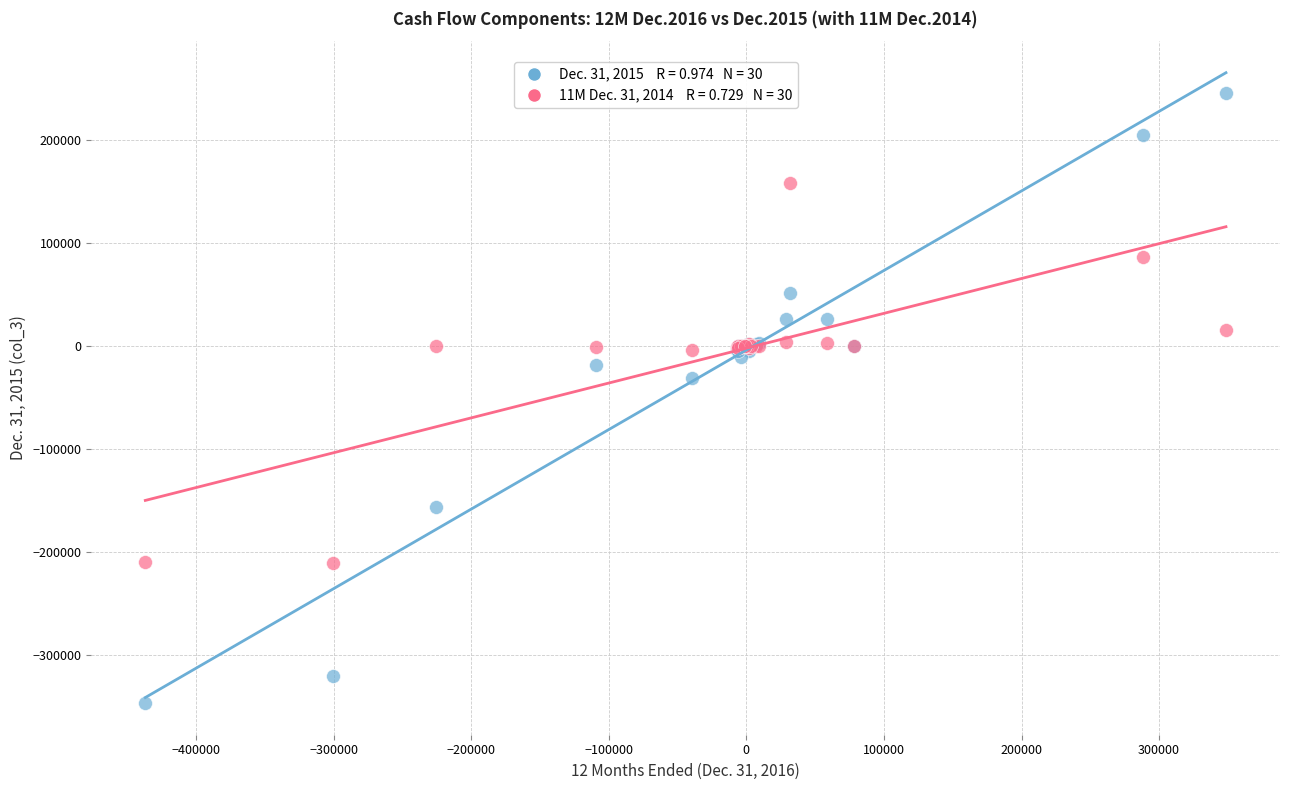

Across all series, what Y value is closest to -50777?

-30936